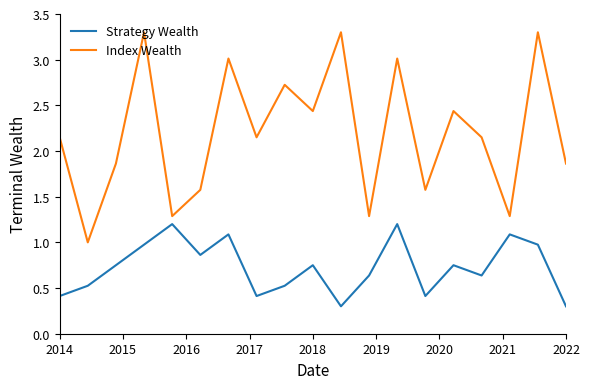

Which series has the largest total across all categories?

Index Wealth